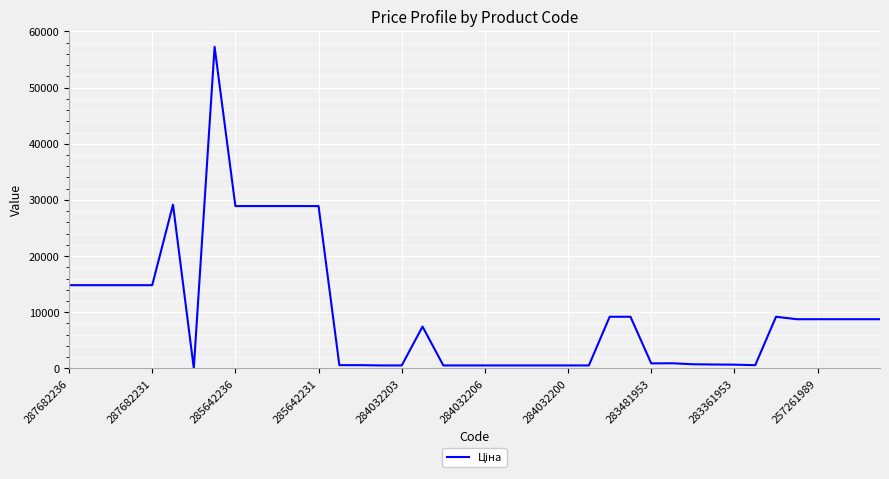

What is the maximum value shown in the chart?

57258.0